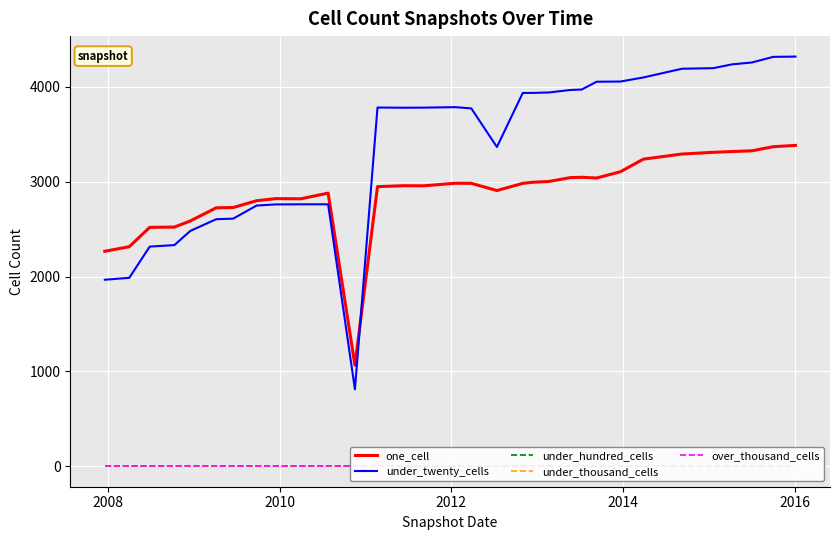

What is the minimum value for under_twenty_cells?

811